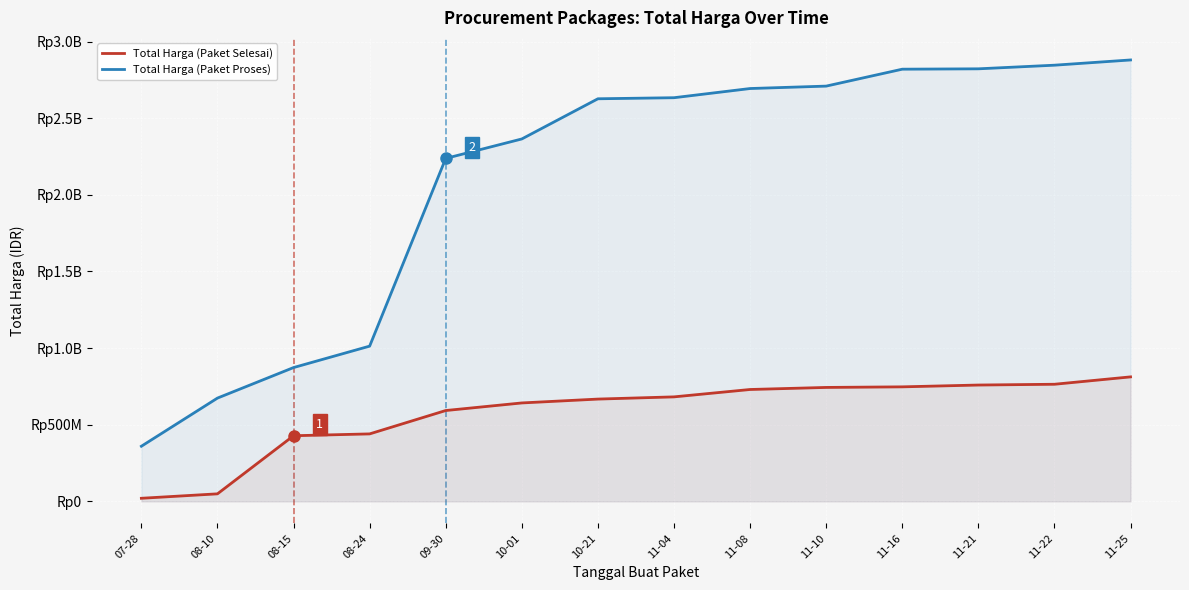

True or false: Total Harga (Paket Proses) has more than 0 points higher than both neighbors.

False